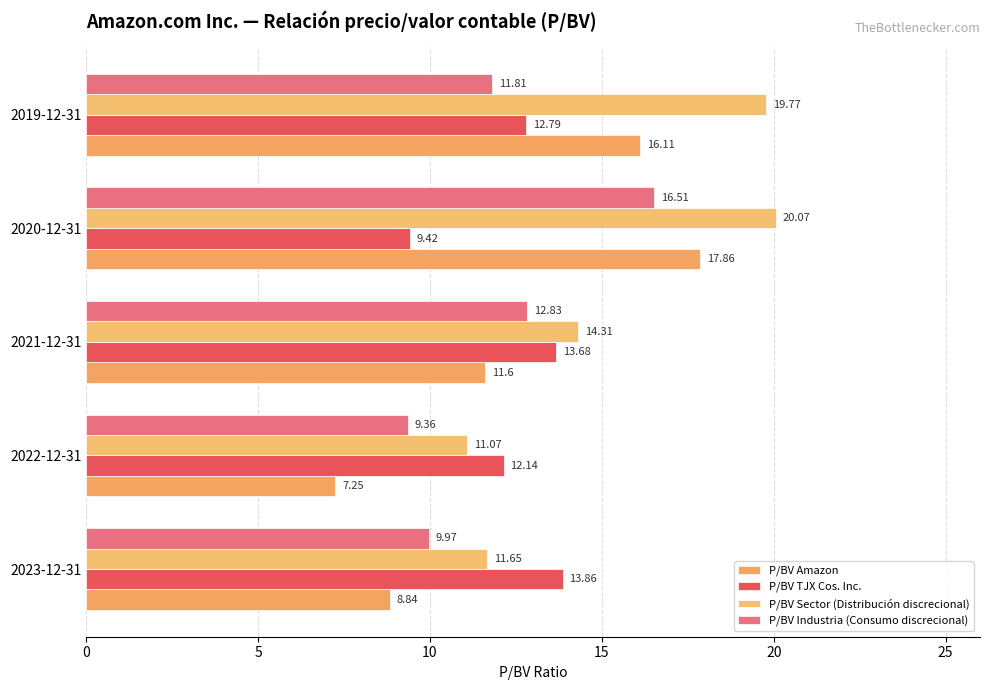

How many data points does each series have?

5